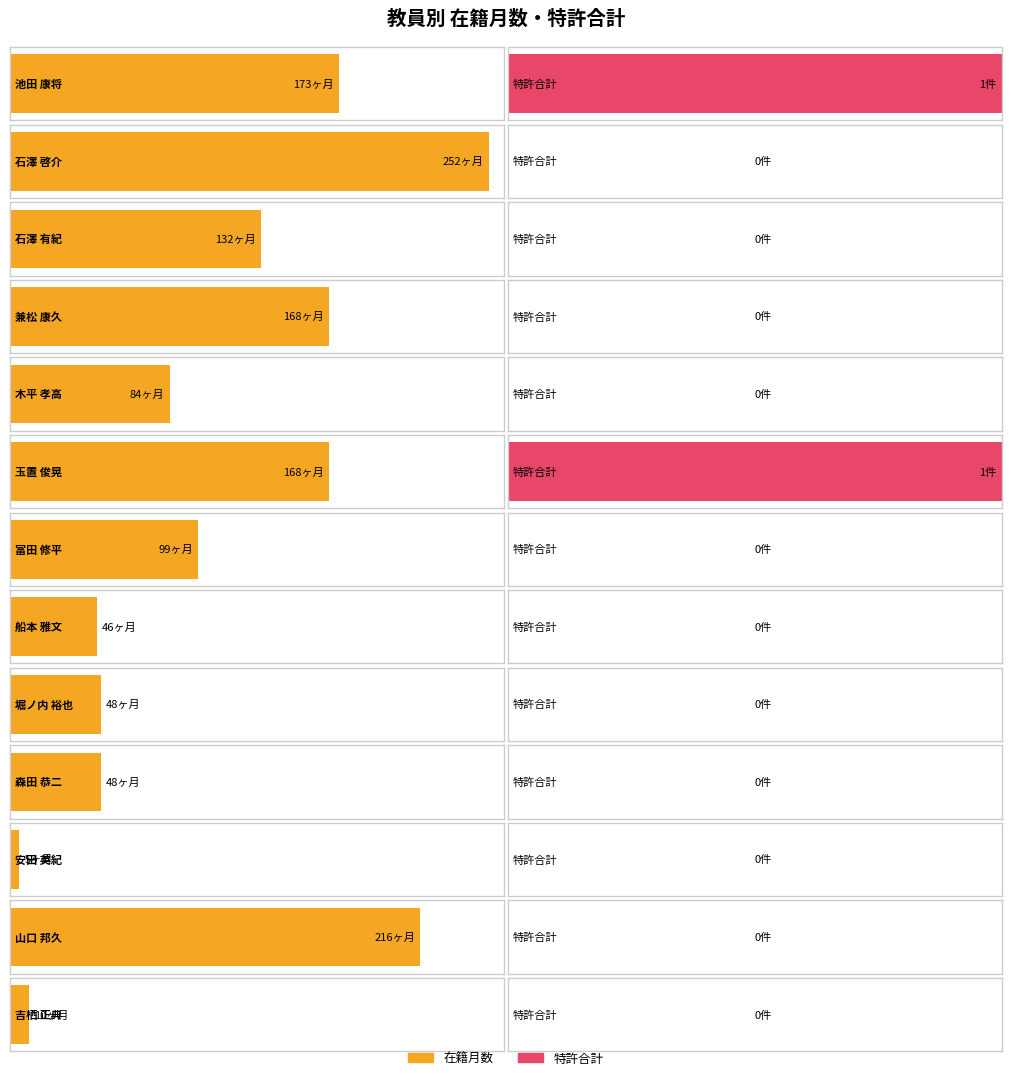

Reading left to right, extract all data points from this chart.

在籍月数: 173	252	132	168	84	168	99	46	48	48	5	216	10
特許合計: 1	0	0	0	0	1	0	0	0	0	0	0	0